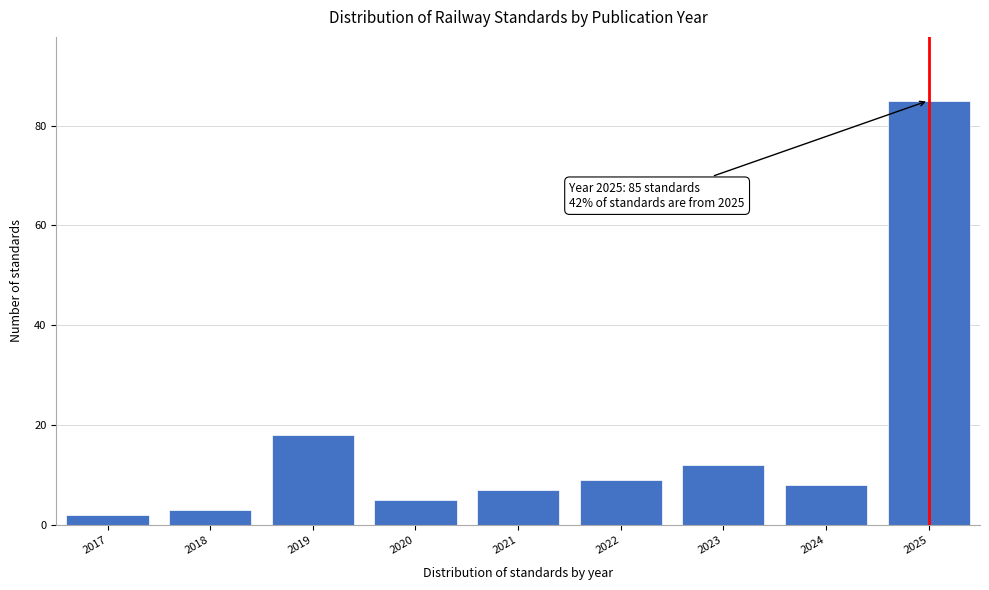

Reading left to right, transcribe all the data shown in this chart.

2017=2	2018=3	2019=18	2020=5	2021=7	2022=9	2023=12	2024=8	2025=85